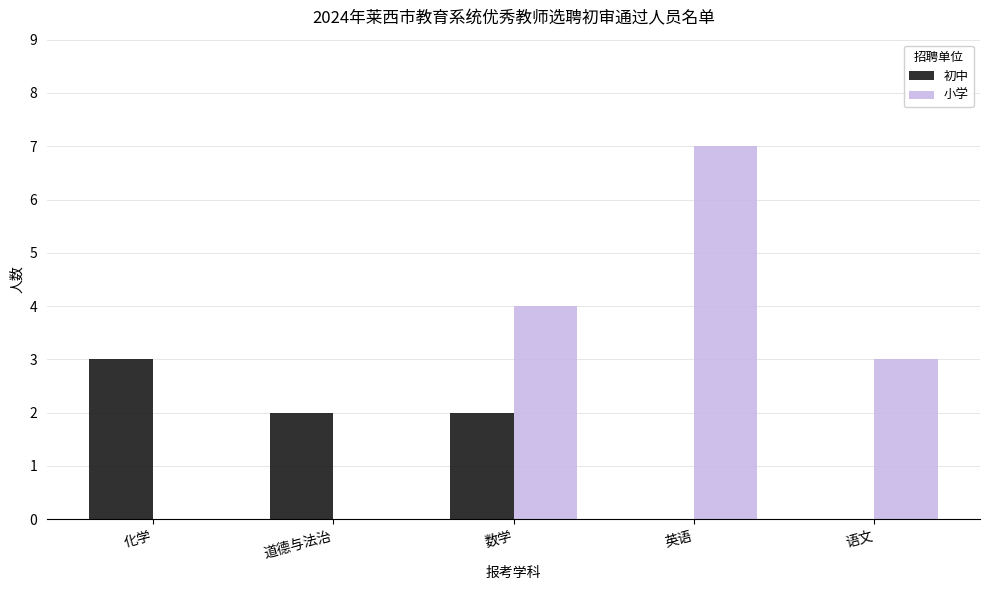

At which category is the sum across all series the highest?

英语